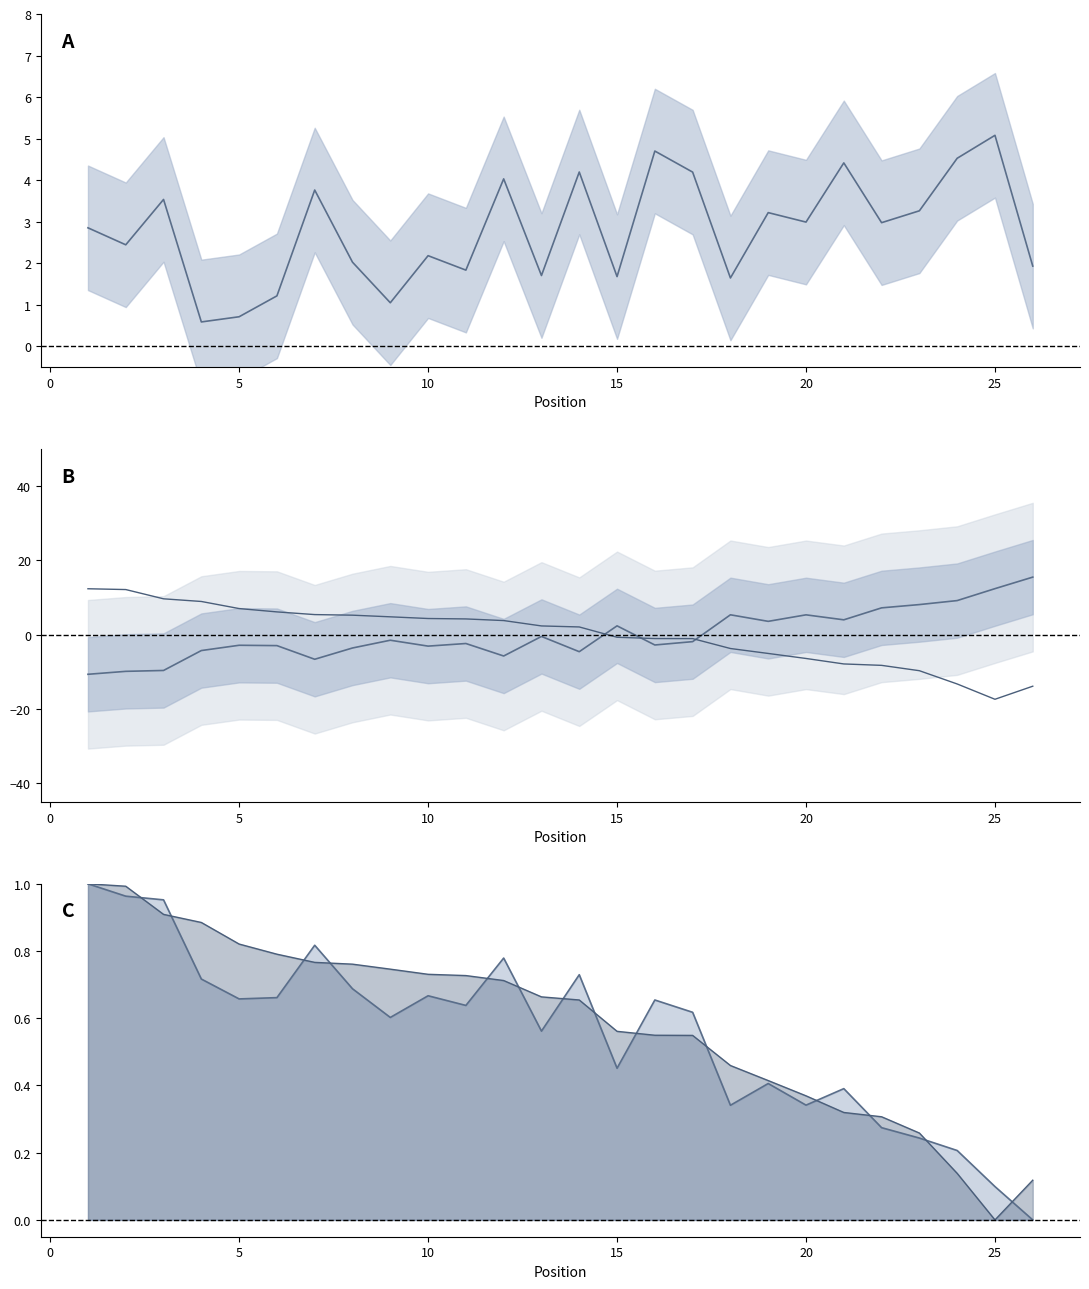

Is it true that Best - Avg Speed equals 1.1 at 18?

False